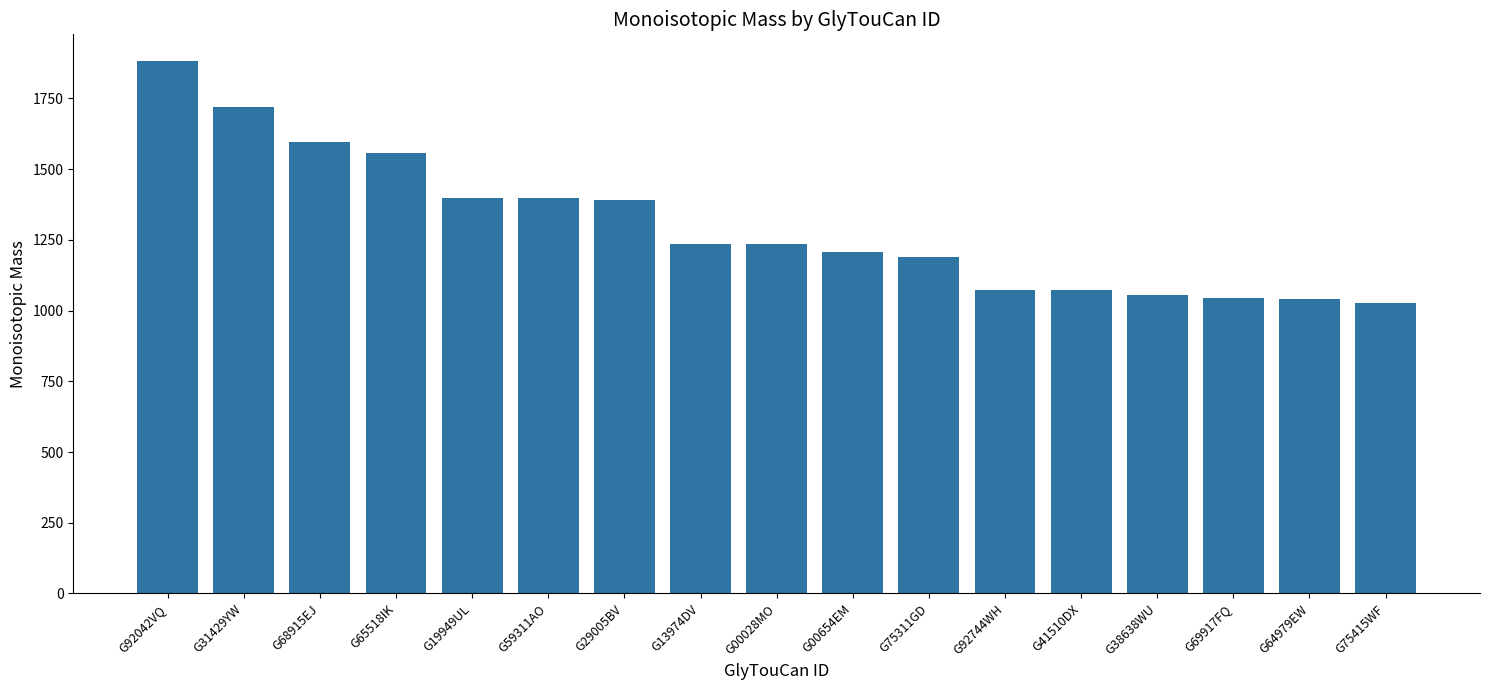

What is the sum of the values at G68915EJ and G59311AO?

2991.1